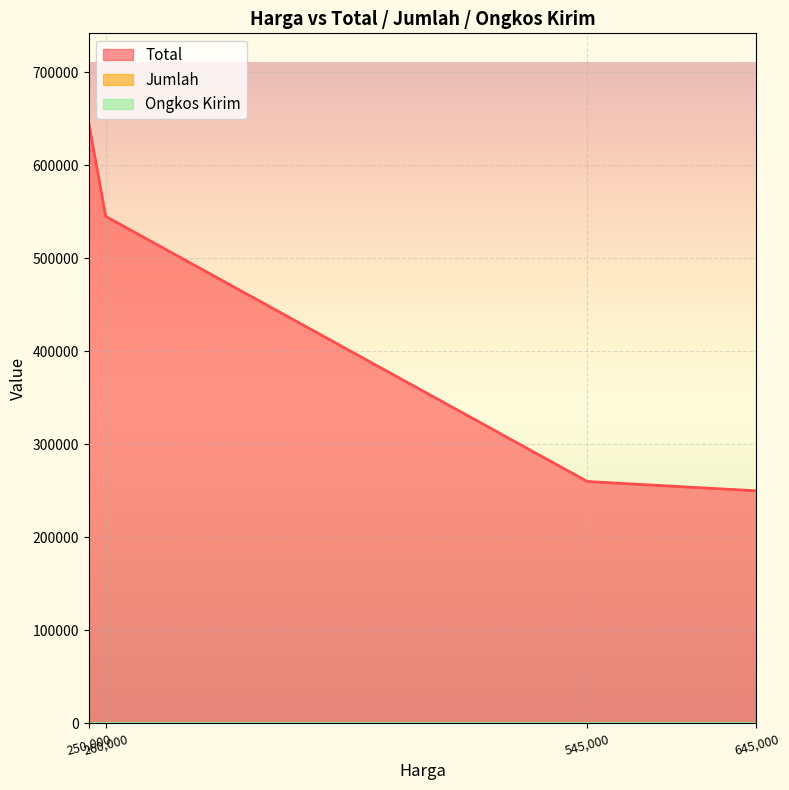

What is the spread (max minus min) of values at 645000?

250000